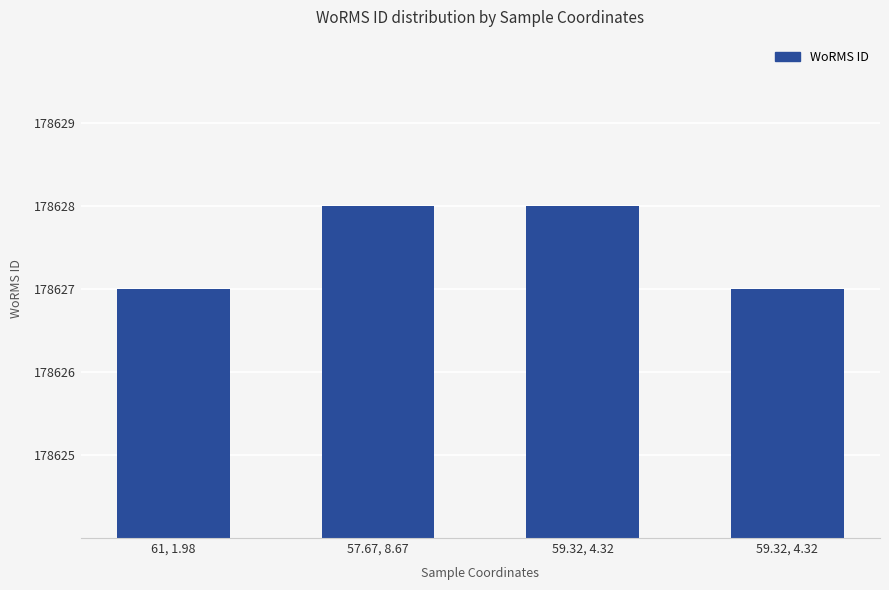

What is the ratio of the value at 59.32, 4.32 to the value at 59.32, 4.32?

1.0